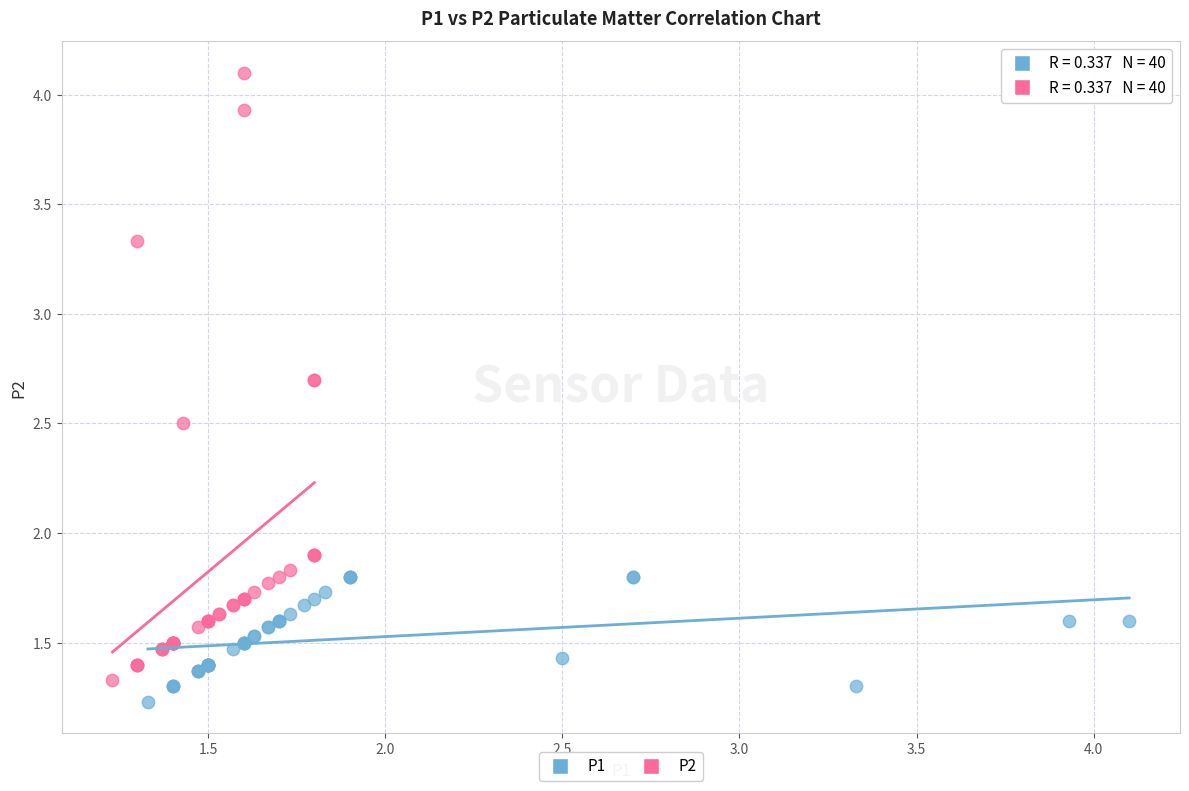

Which series contains the highest Y value?

P2